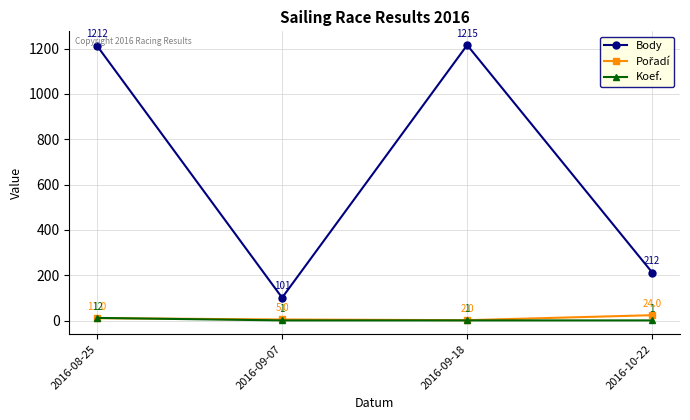

What is the sum of all Body values?

2740